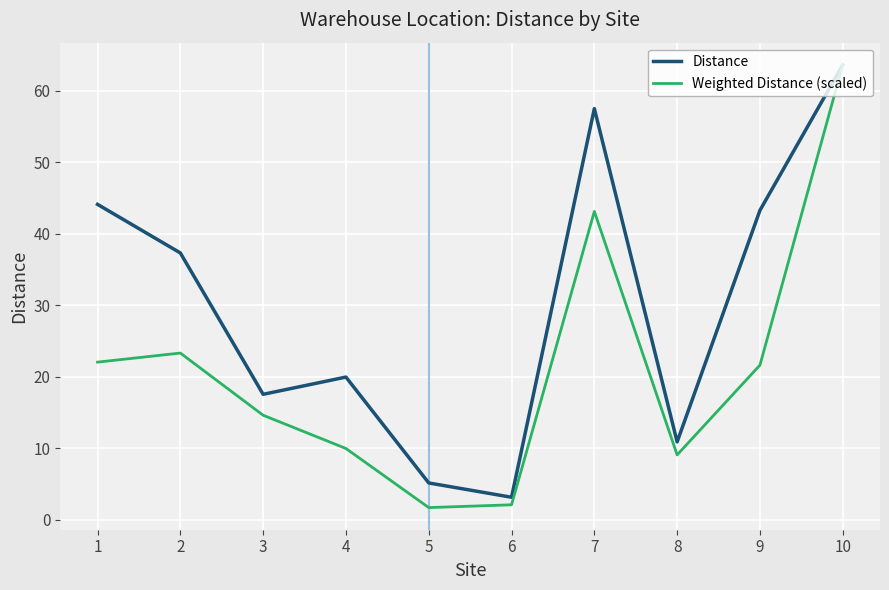

List the labels in order of Distance value, smallest first.

6, 5, 8, 3, 4, 2, 9, 1, 7, 10